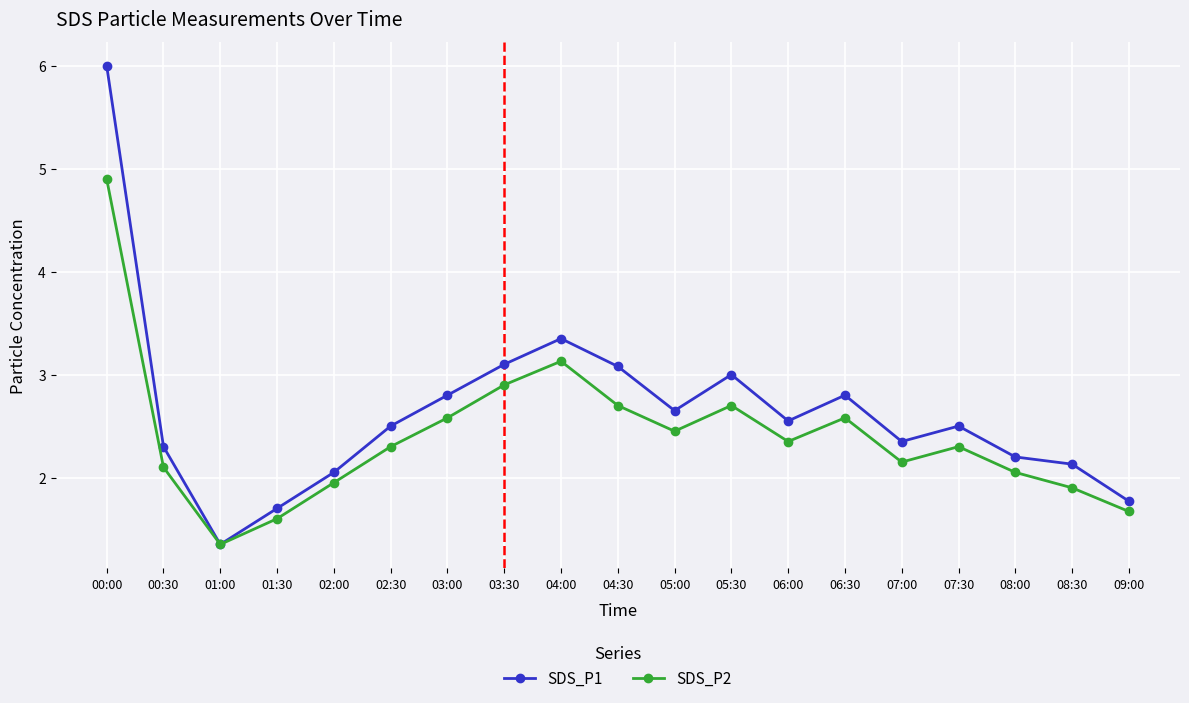

True or false: SDS_P2 has a value of 1.9 at 08:30.

True